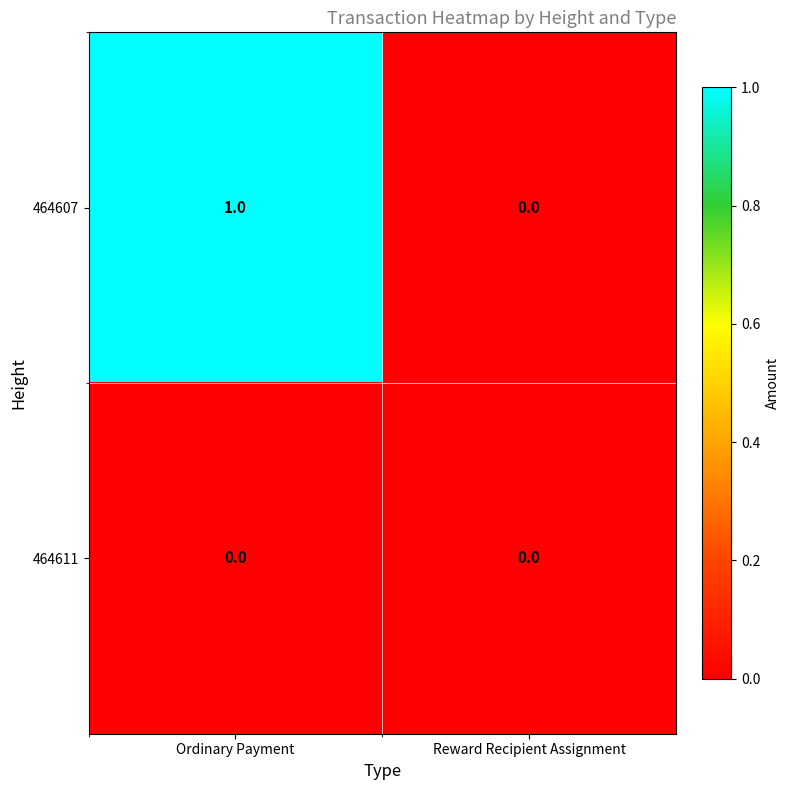

Reading left to right, transcribe all the data shown in this chart.

464607: 1	0
464611: 0	0